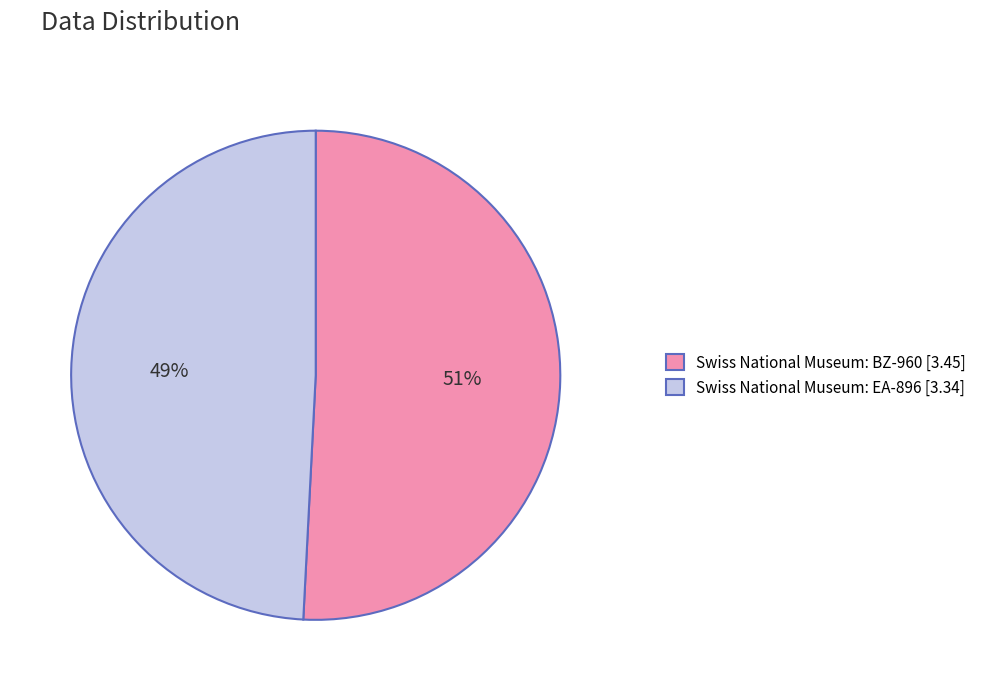

Do Swiss National Museum: BZ-960 and Swiss National Museum: EA-896 together represent more than half of the pie?

Yes